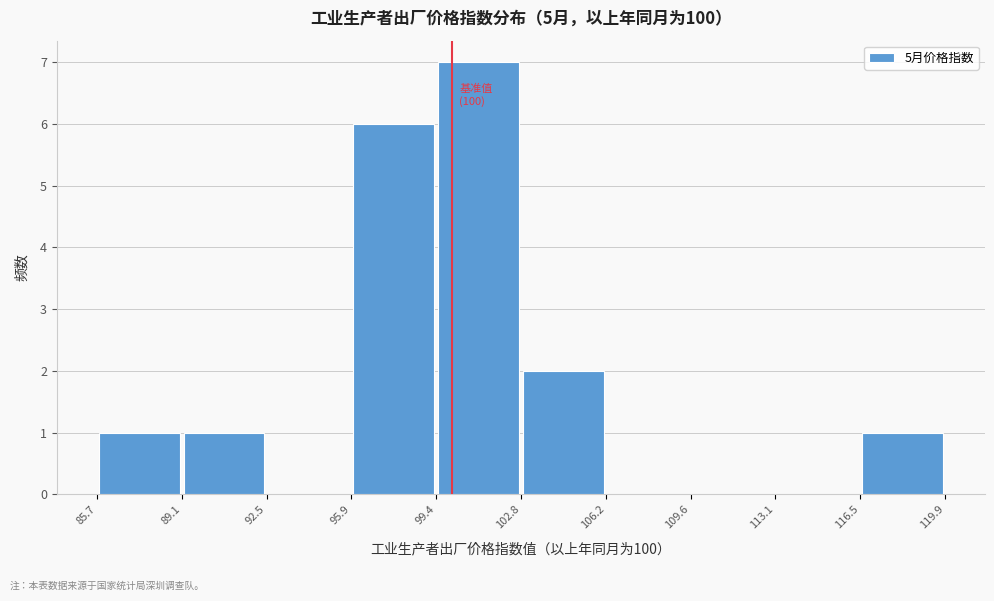

Over which range of the x-axis is the bar tallest?

99.4 to 102.8